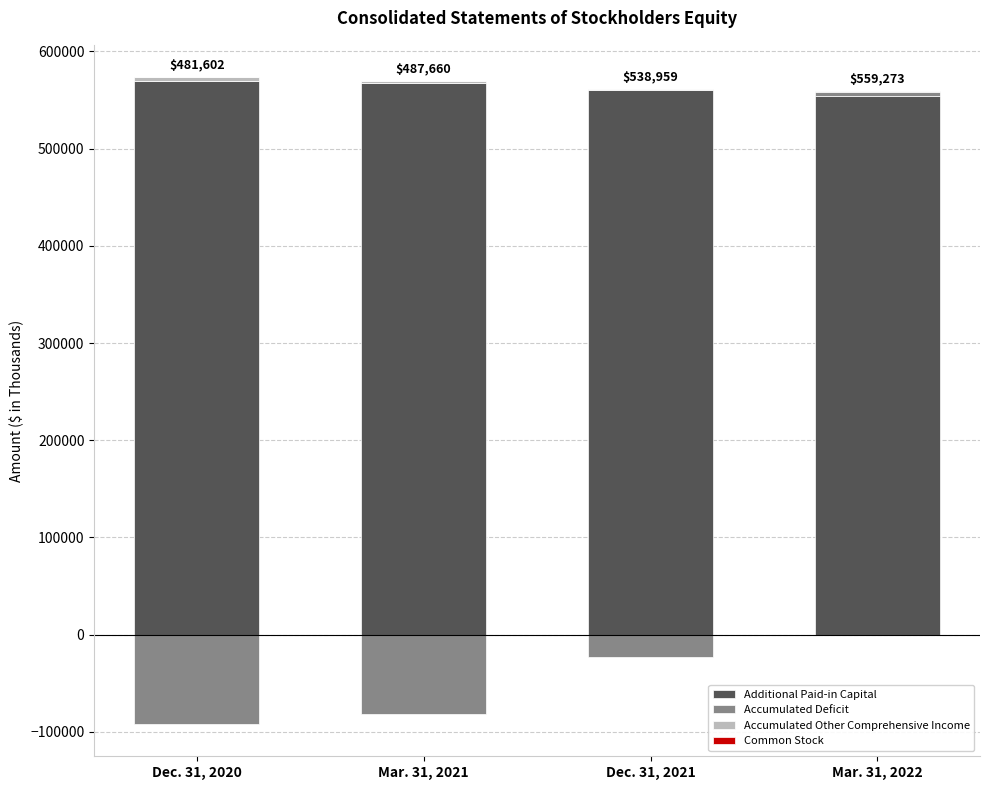

At which label does Accumulated Other Comprehensive Income reach its peak?

Dec. 31, 2020